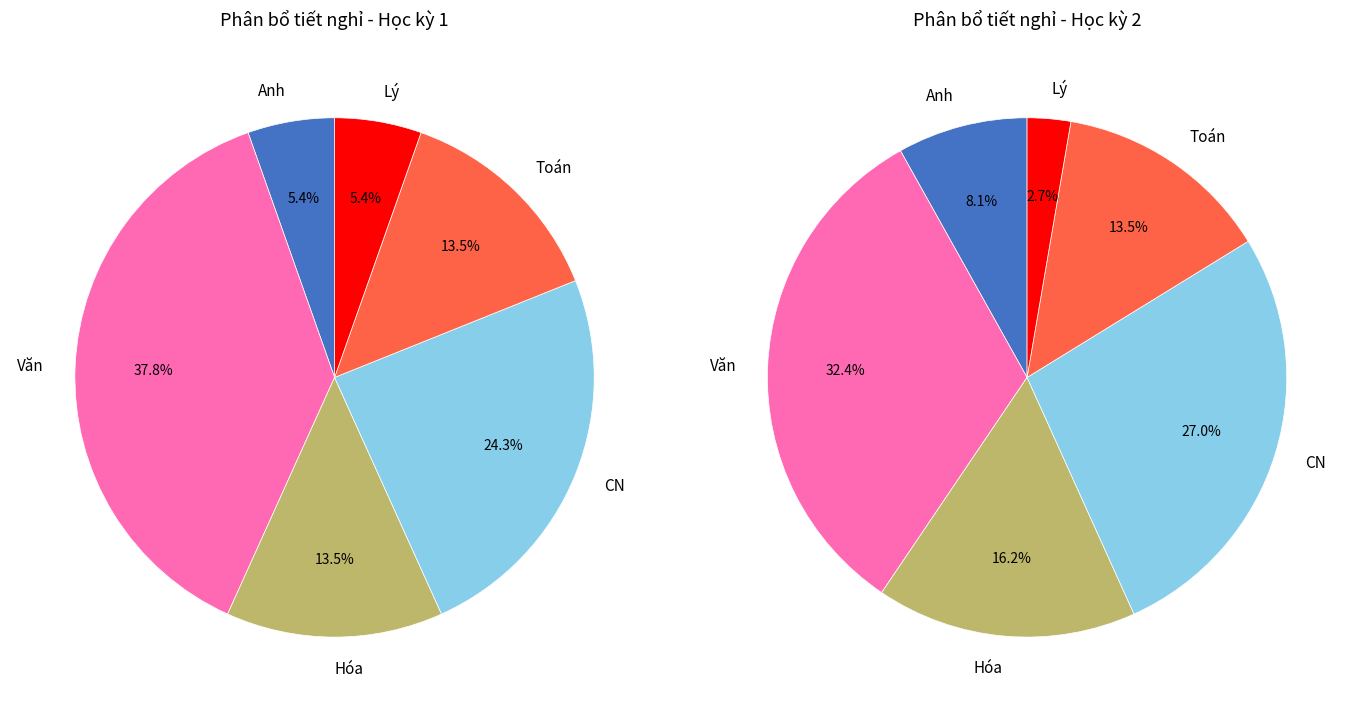

What is the smallest slice in the pie chart?

Anh